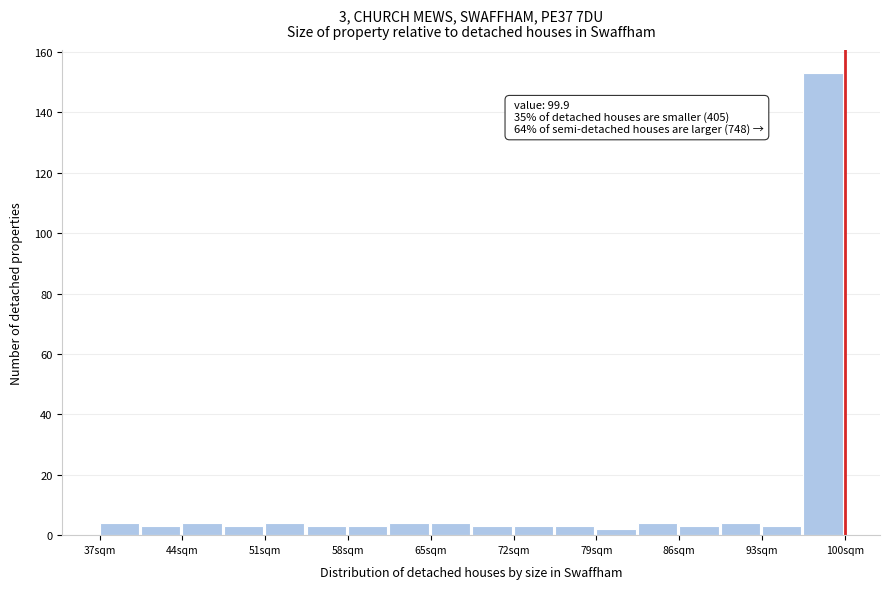

Around what value on the x-axis is the tallest bar? Give the approximate position of its centre, as read against the axis.

98